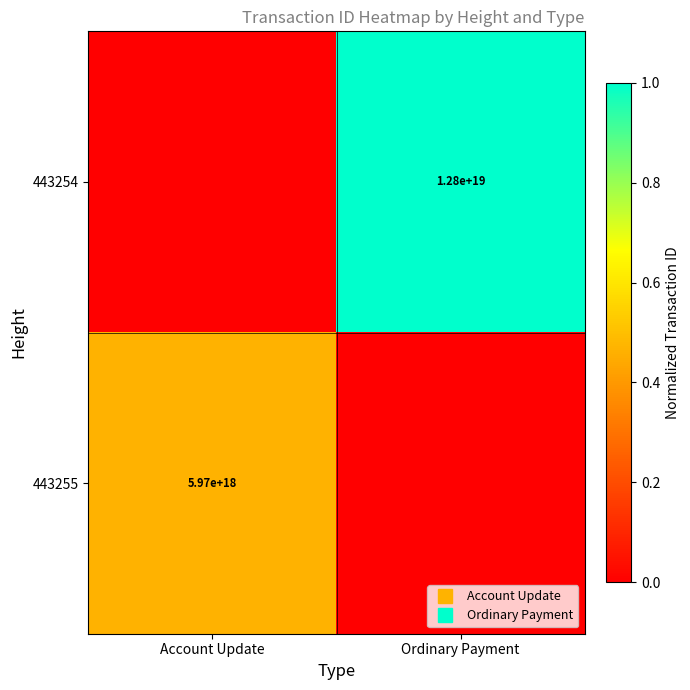

Is it true that 443254 equals 1.0 at Ordinary Payment?

True